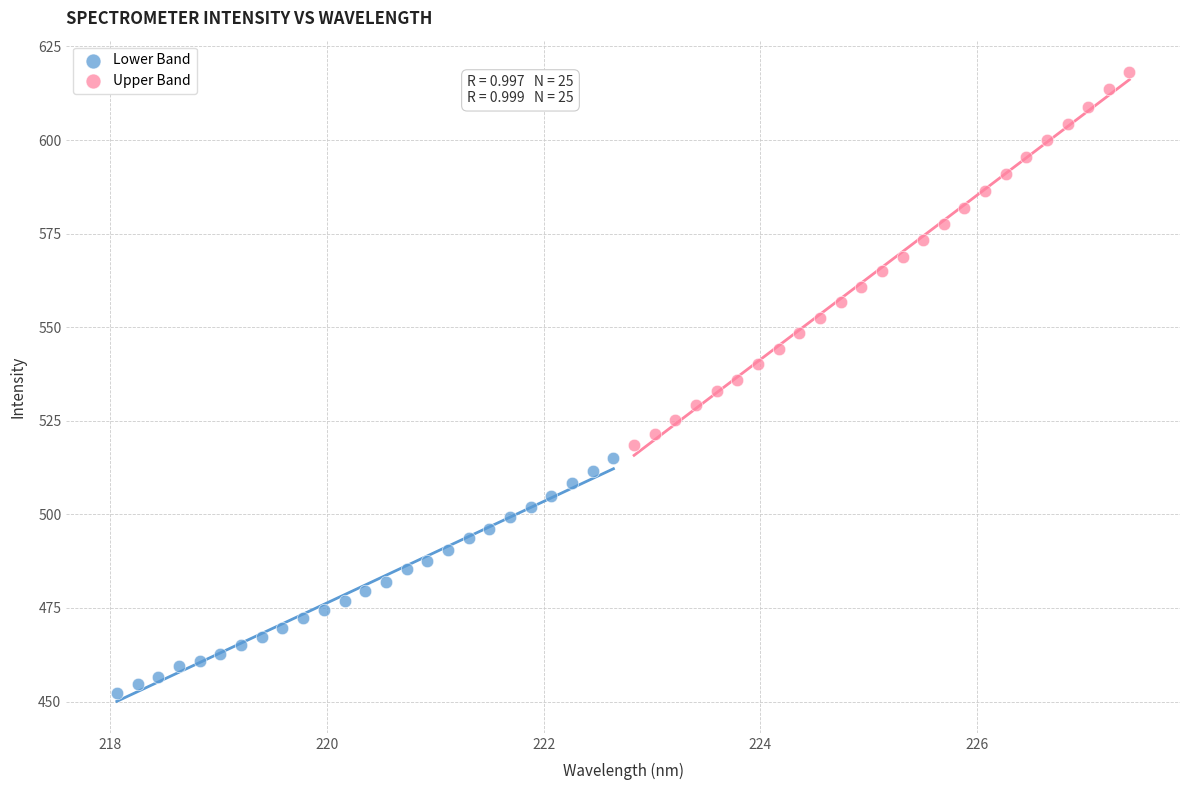

Which series reaches the minimum Y coordinate?

Lower Band